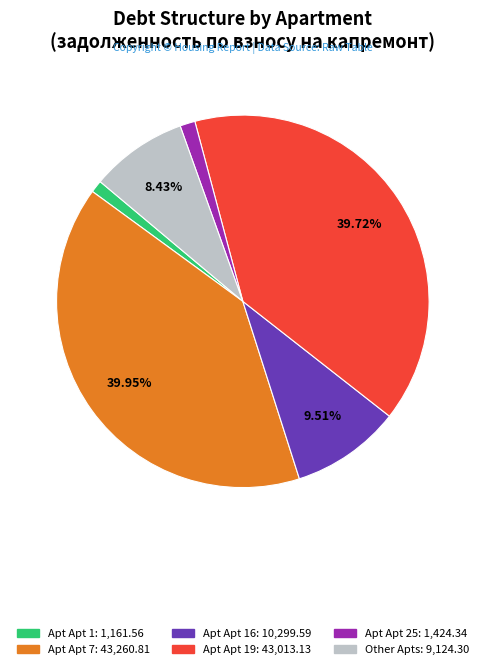

Is there any slice that represents more than half of the pie?

No